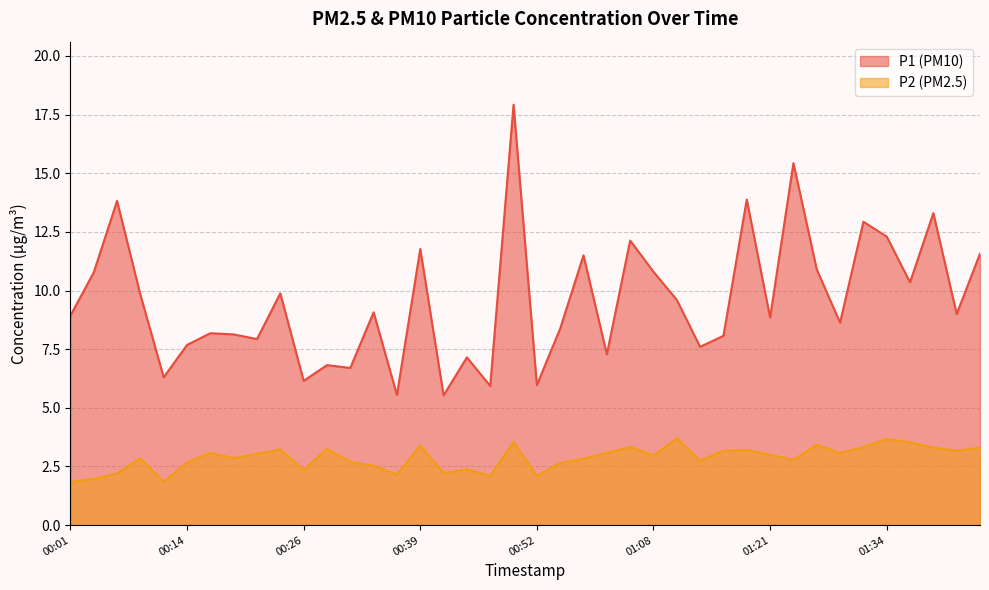

Reading right to left, transcribe all the data shown in this chart.

P1: 11.6	9.0	13.3	10.3	12.3	12.9	8.6	10.9	15.4	8.8	13.9	8.1	7.6	9.6	10.8	12.1	7.3	11.5	8.4	6.0	17.9	5.9	7.2	5.5	11.8	5.5	9.1	6.7	6.8	6.2	9.9	7.9	8.1	8.2	7.7	6.3	9.8	13.8	10.8	8.9
P2: 3.3	3.2	3.3	3.5	3.7	3.3	3.1	3.4	2.8	3.0	3.2	3.2	2.8	3.7	3.0	3.3	3.1	2.8	2.6	2.1	3.5	2.1	2.4	2.2	3.4	2.1	2.5	2.7	3.2	2.4	3.2	3.0	2.9	3.1	2.7	1.9	2.9	2.2	2.0	1.8